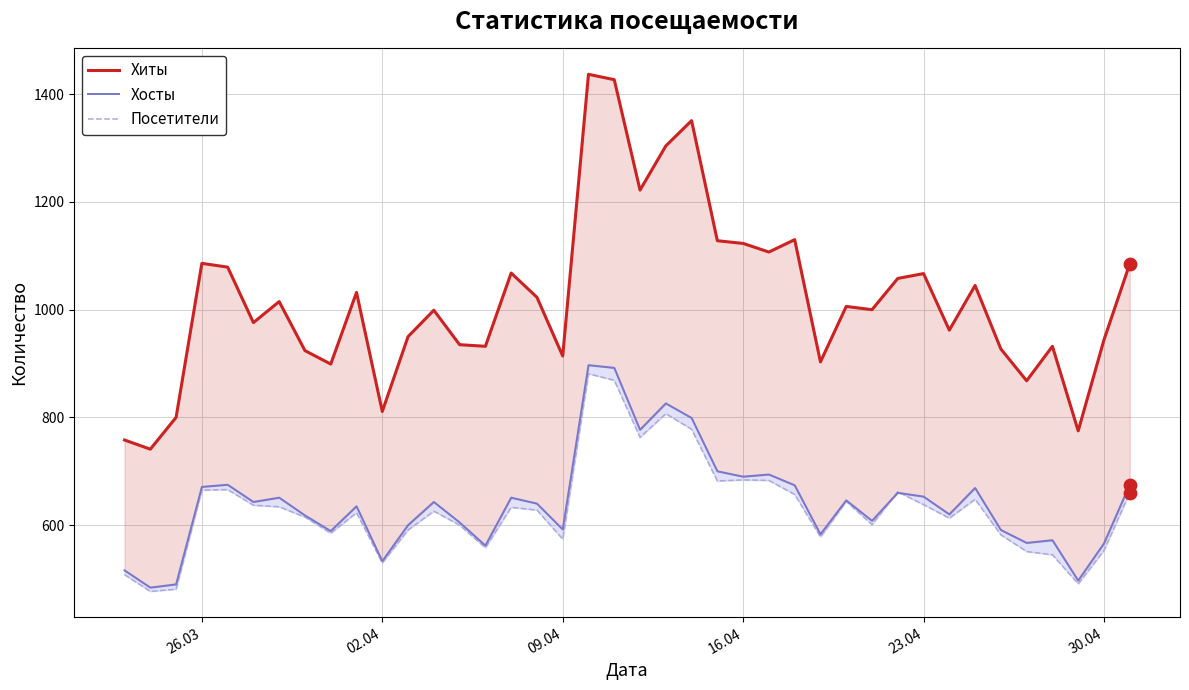

Which series contains the lowest Y value?

Посетители